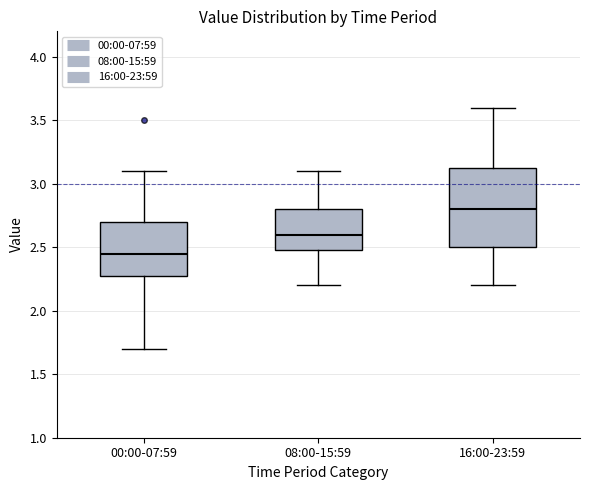

Reading left to right, transcribe this box plot: for each box, give where its median line is, the range the box spans, and where its two whiskers end, as read against the y-axis. The values are not printed on the chart, so give them approximately, as read against the axis.

00:00-07:59: median 2.45, box 2.25 to 2.70, whiskers 1.70 to 3.10
08:00-15:59: median 2.60, box 2.50 to 2.80, whiskers 2.20 to 3.10
16:00-23:59: median 2.80, box 2.50 to 3.15, whiskers 2.20 to 3.60